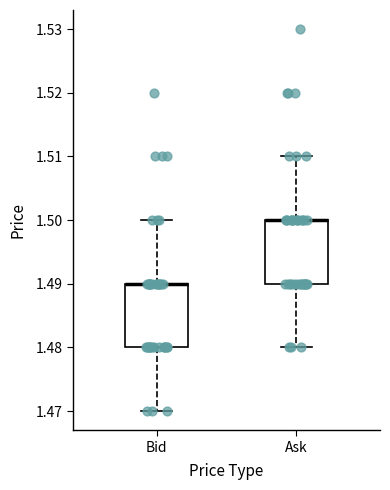

Where is the lower edge of the box for Bid on the y-axis? The values are not printed on the chart, so give them approximately, as read against the axis.

1.48